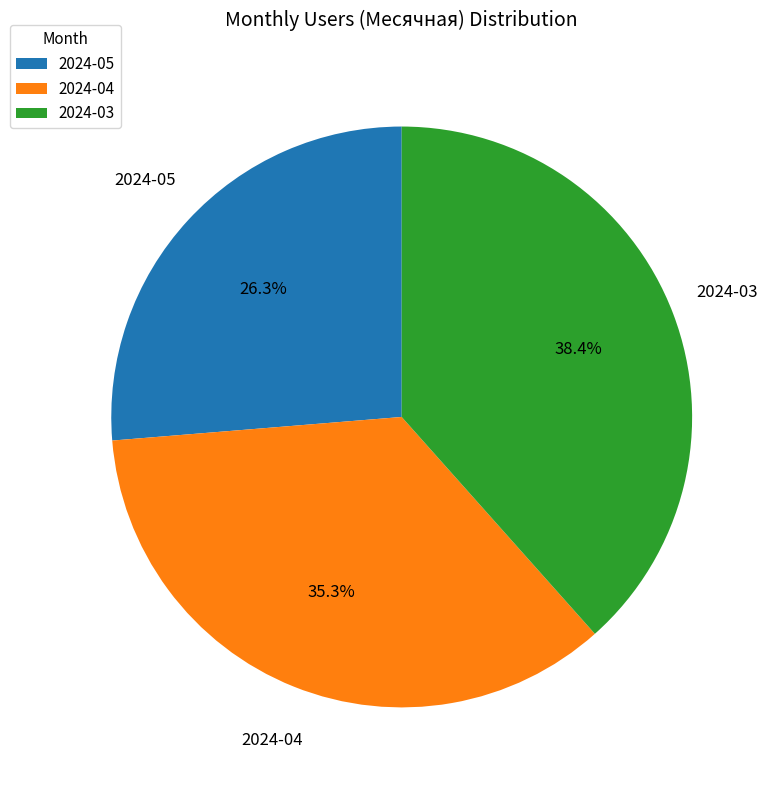

Do 2024-05 and 2024-03 together represent more than half of the pie?

Yes